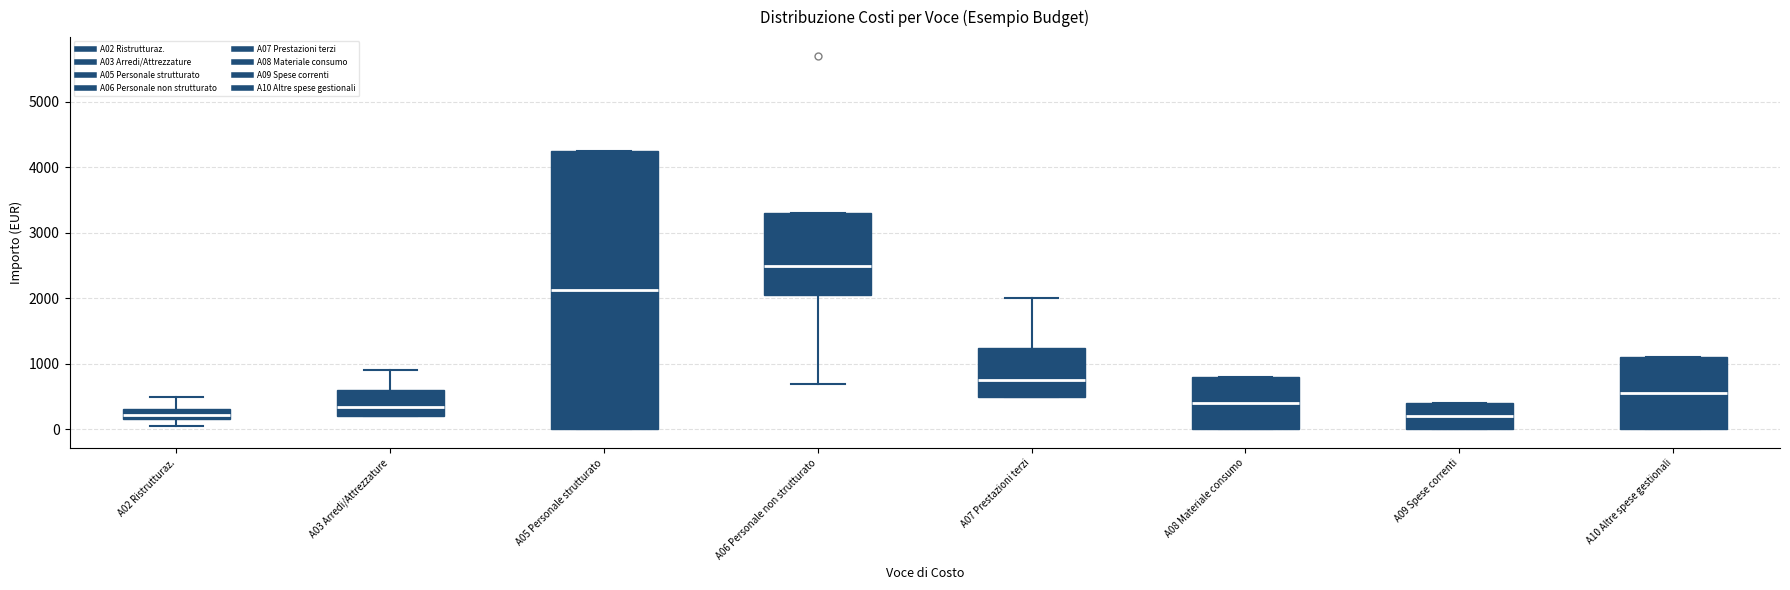

Which box is the tallest, from its lower edge to its upper edge?

A05 Personale strutturato